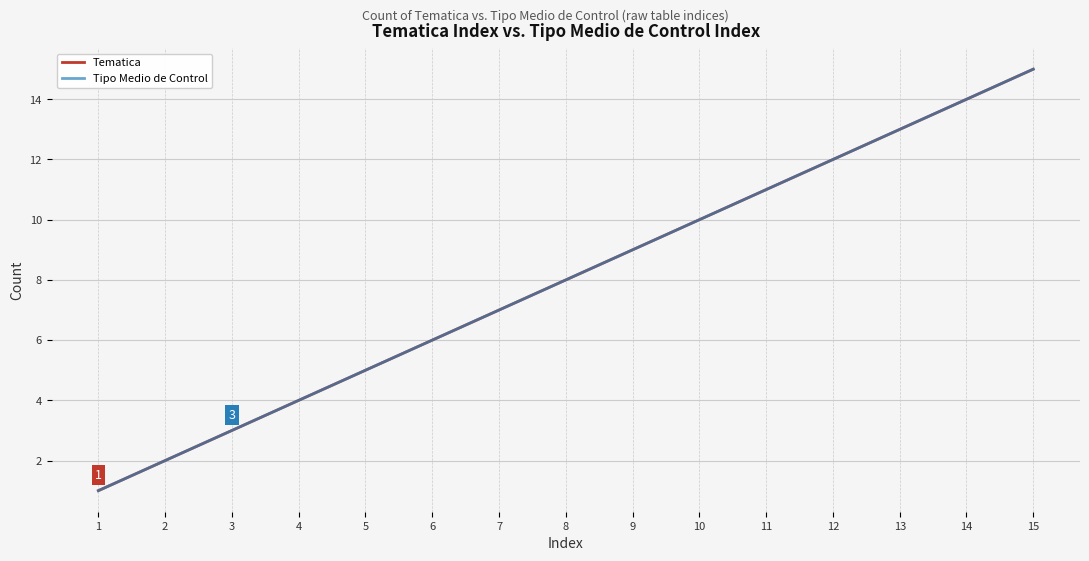

Which has a higher value, 5 or 12?

12